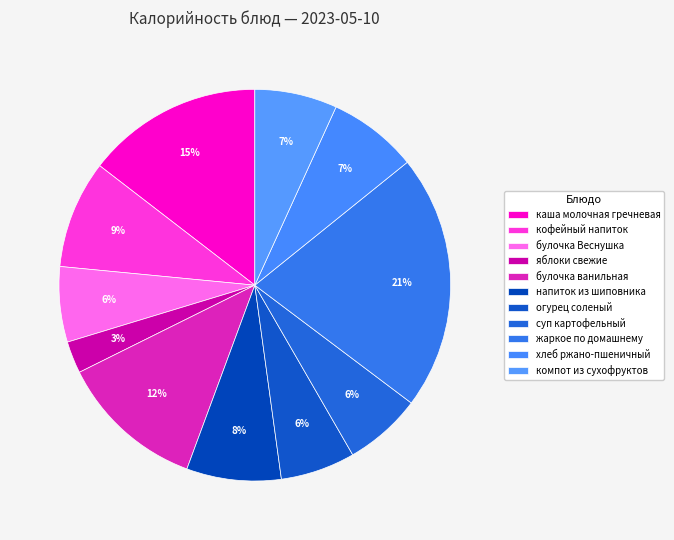

Which slice is the smallest?

яблоки свежие